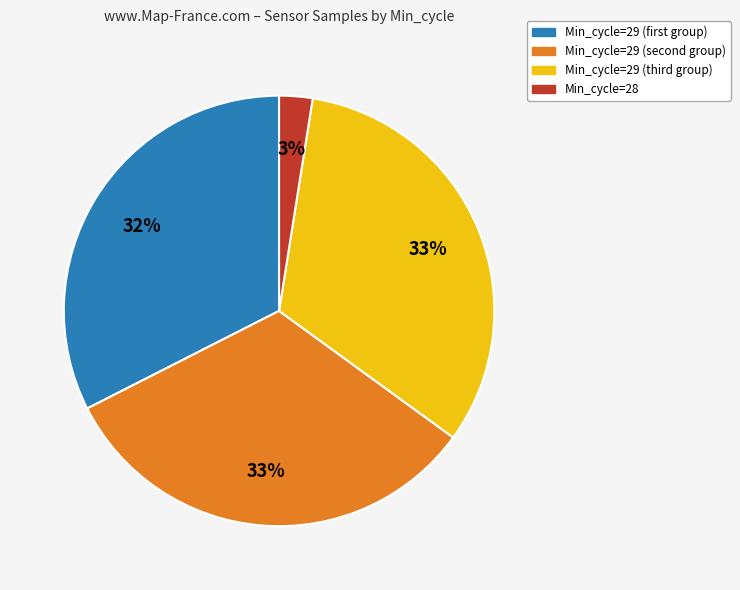

Is there any slice that represents more than half of the pie?

No